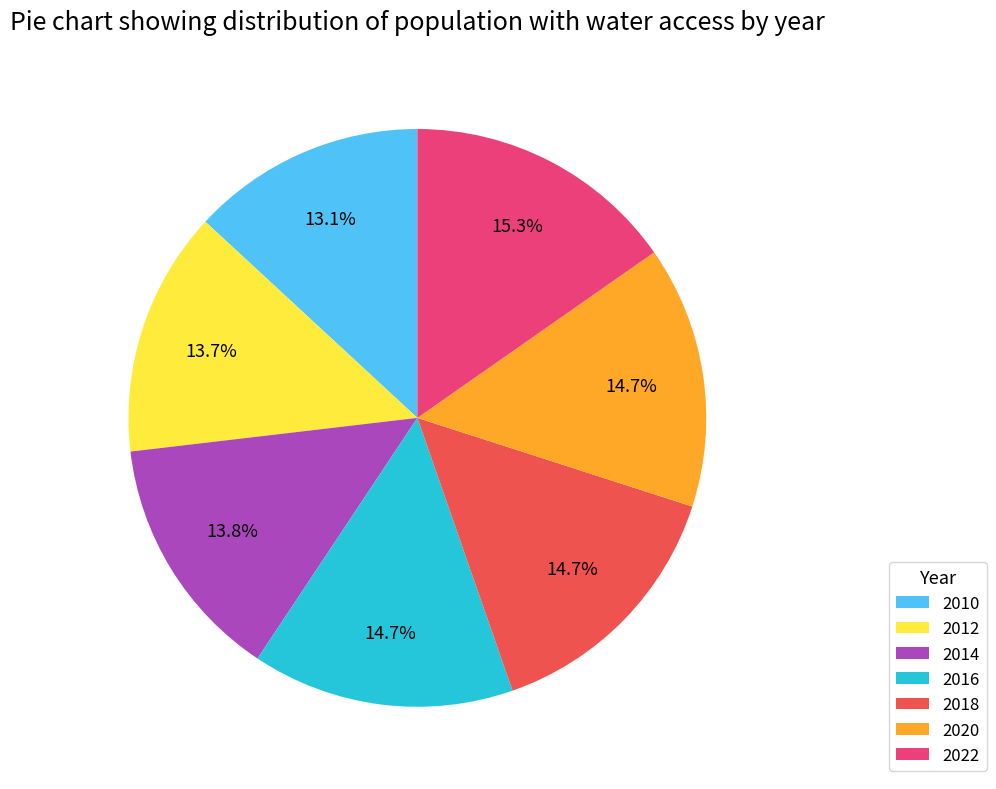

To the nearest percent, what percentage of the pie is 2010?

13%